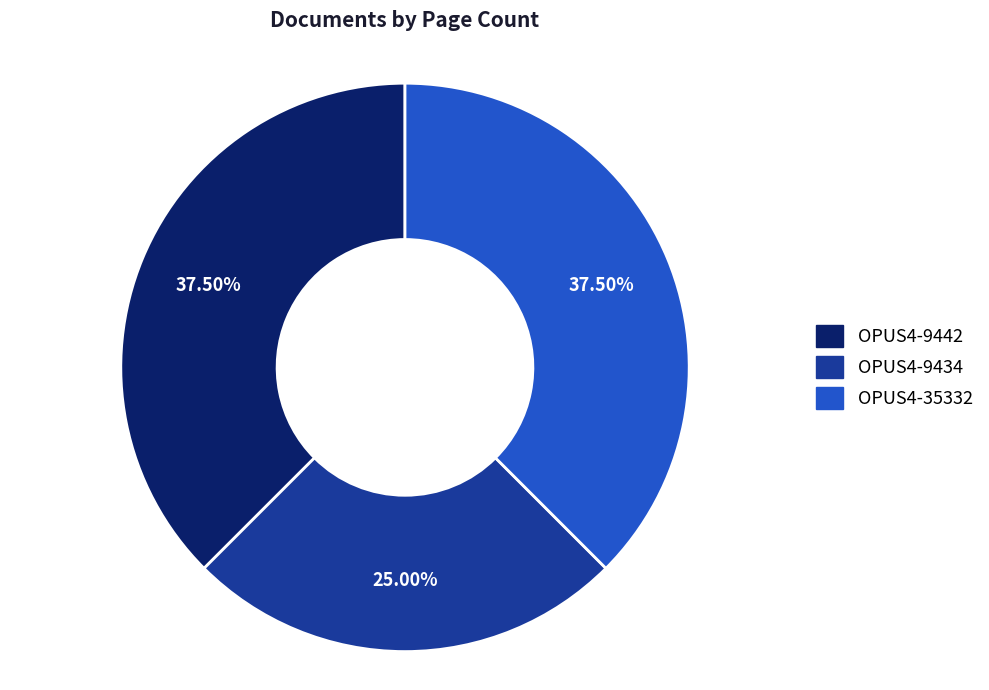

Does OPUS4-9442 represent more than half of the total?

No